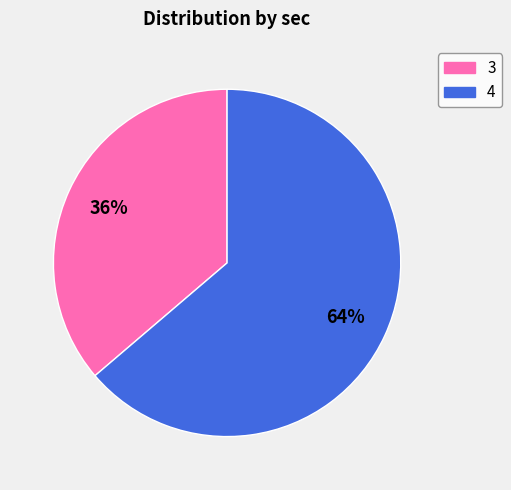

How many segments does this pie chart have?

2